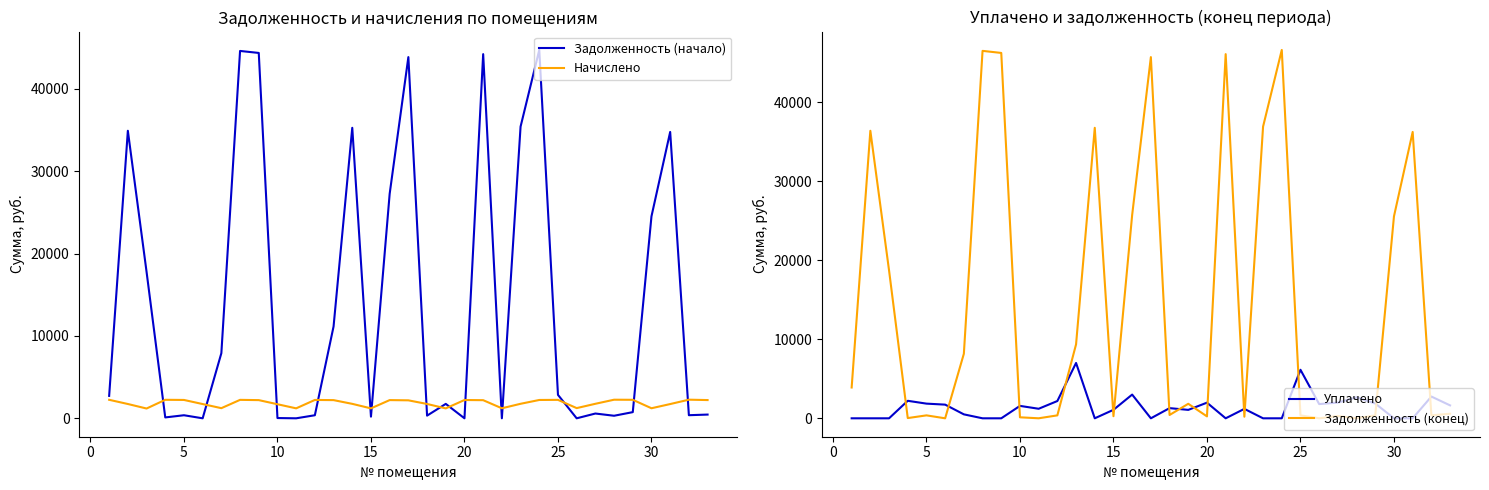

At 30, list the series in order from smallest to largest.

Уплачено, Начислено, Задолженность (начало), Задолженность (конец)